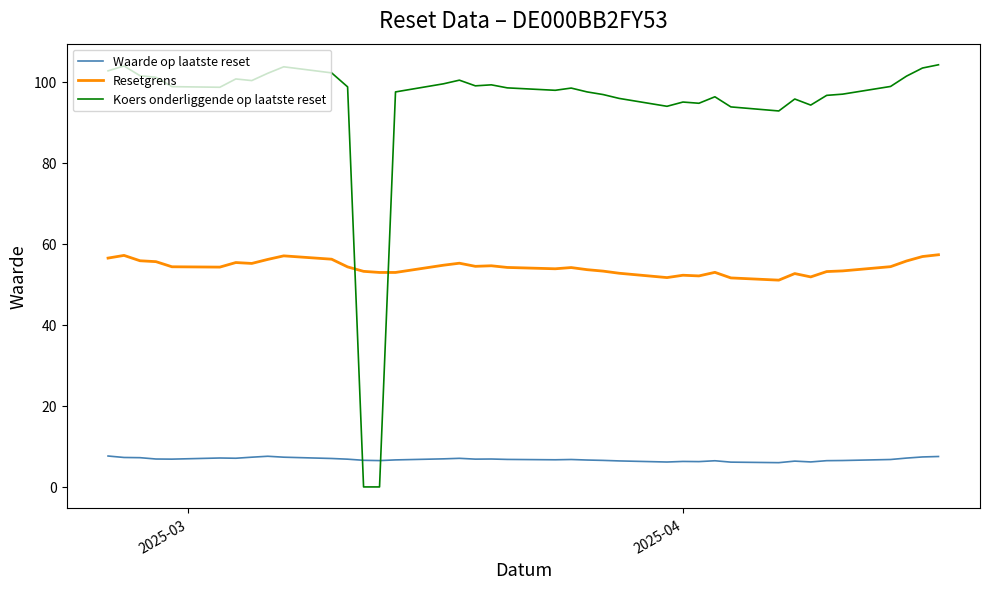

Which series has the largest total across all categories?

Koers onderliggende op laatste reset